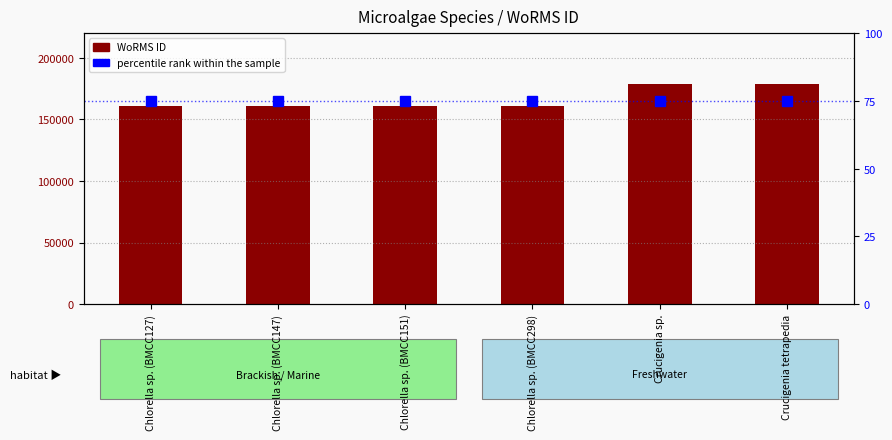

The percentile rank within the sample series shows 126 at Crucigenia sp.. True or false?

False